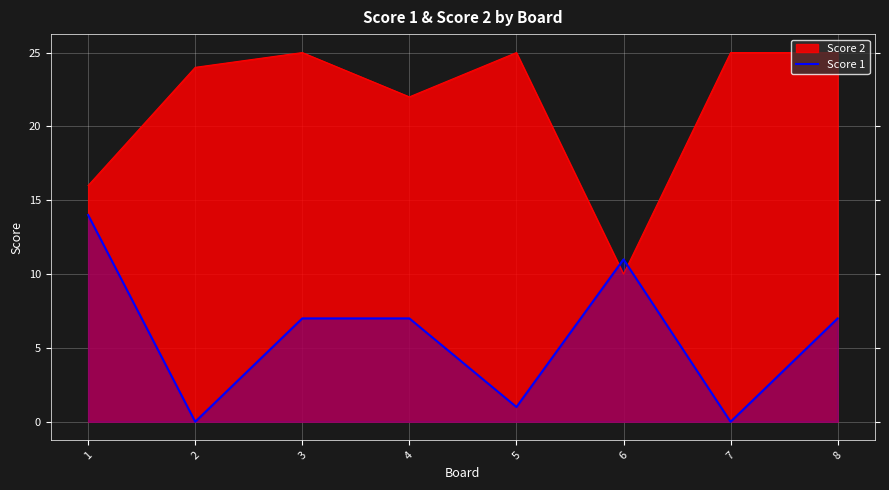

Is it true that Score 1 equals 4 at 6?

False